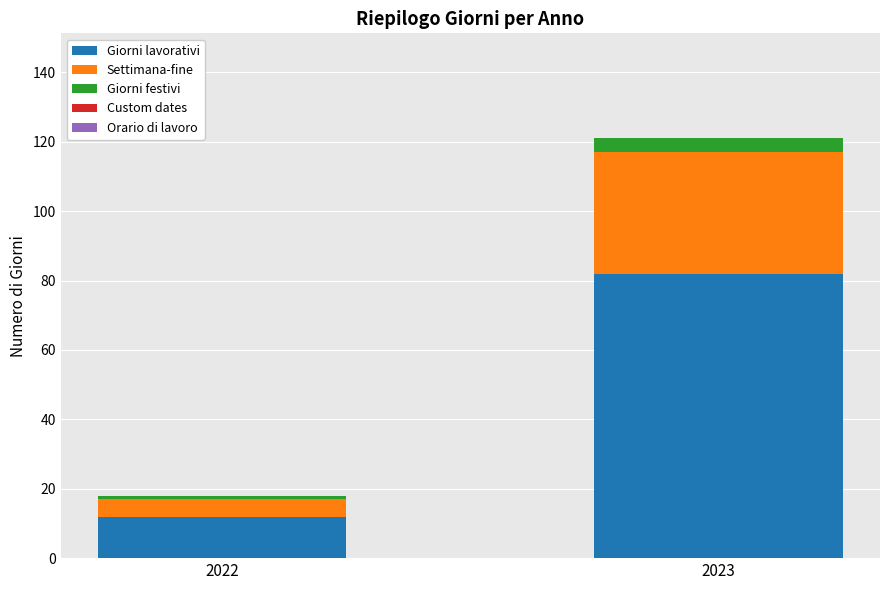

What is the highest value of the Giorni lavorativi series?

82